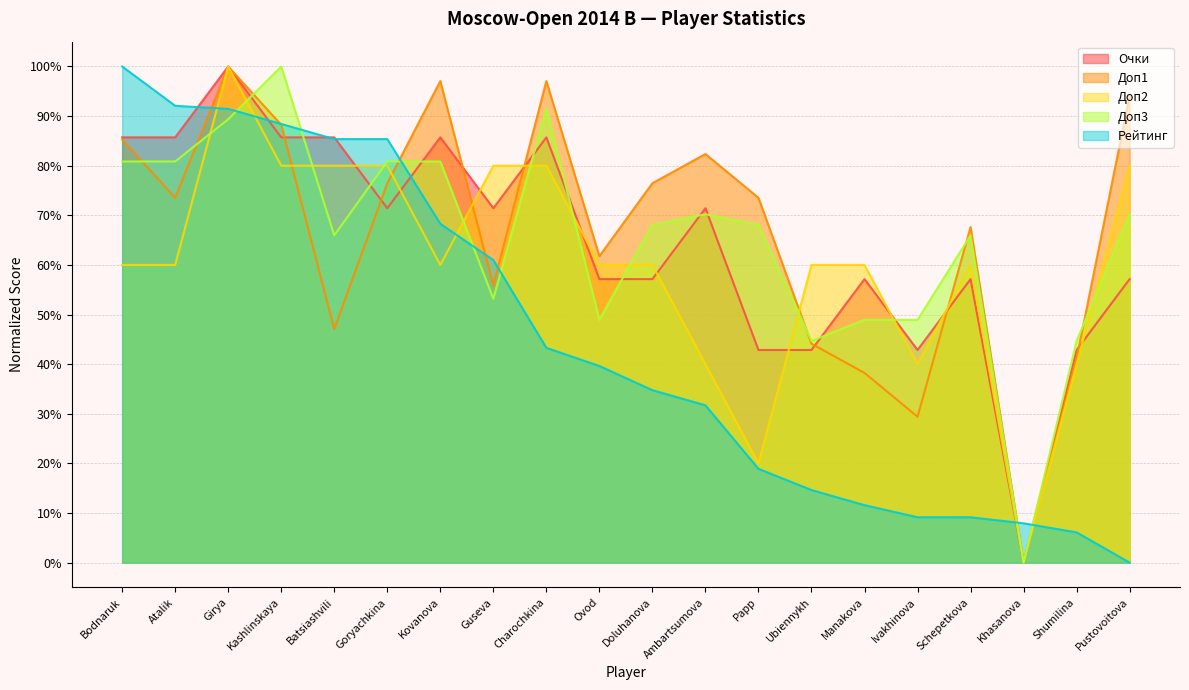

Between Batsiashvili and Shumilina, which is larger?

Batsiashvili